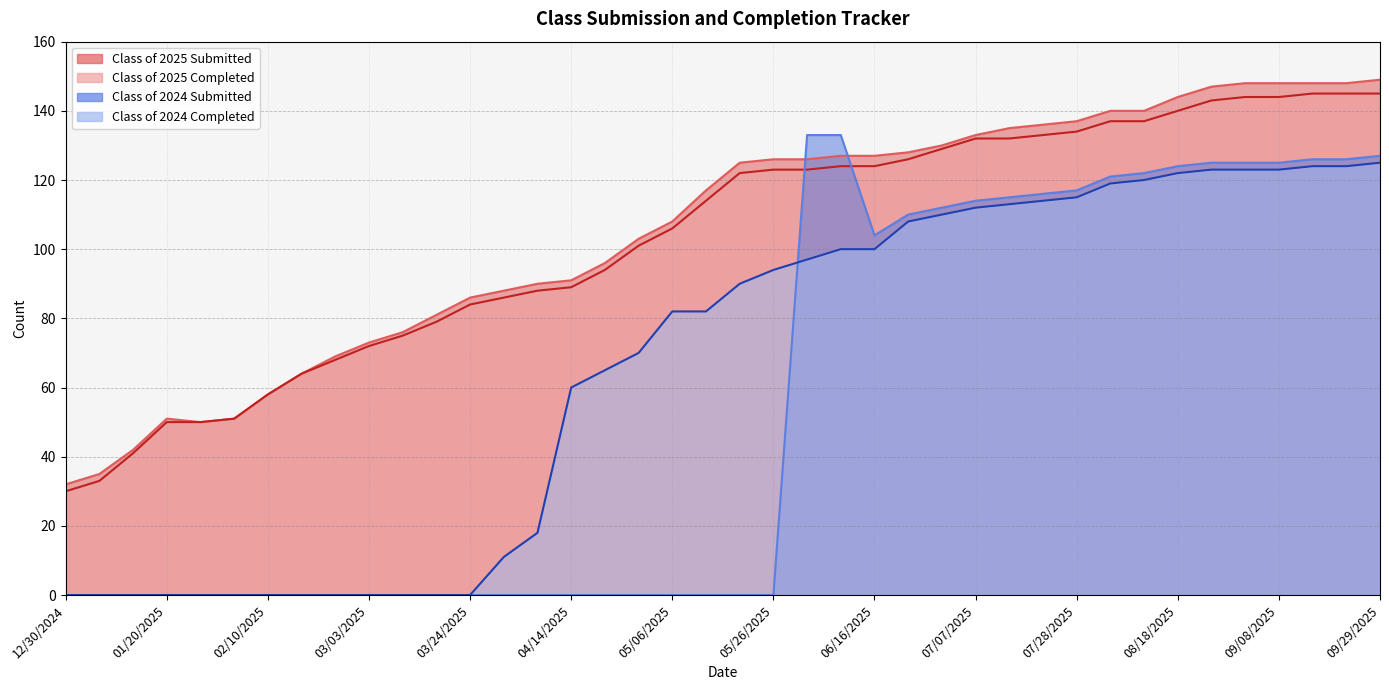

The value of Class of 2025 Submitted at 07/21/2025 is 38. True or false?

False